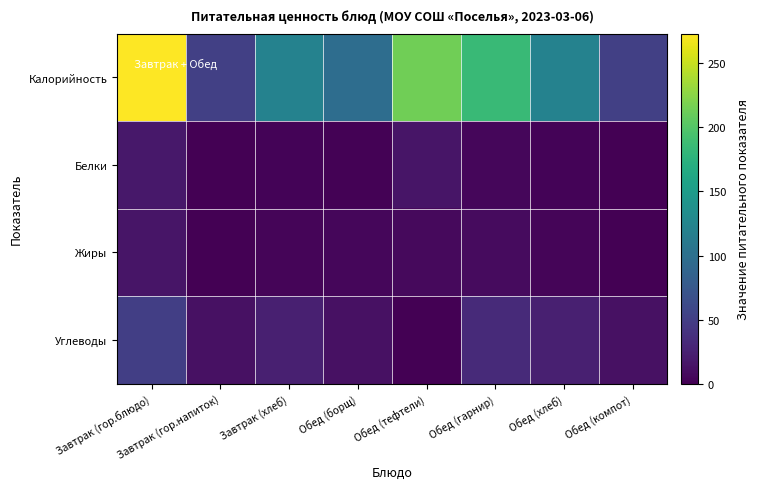

Count the number of data series in this chart.

4